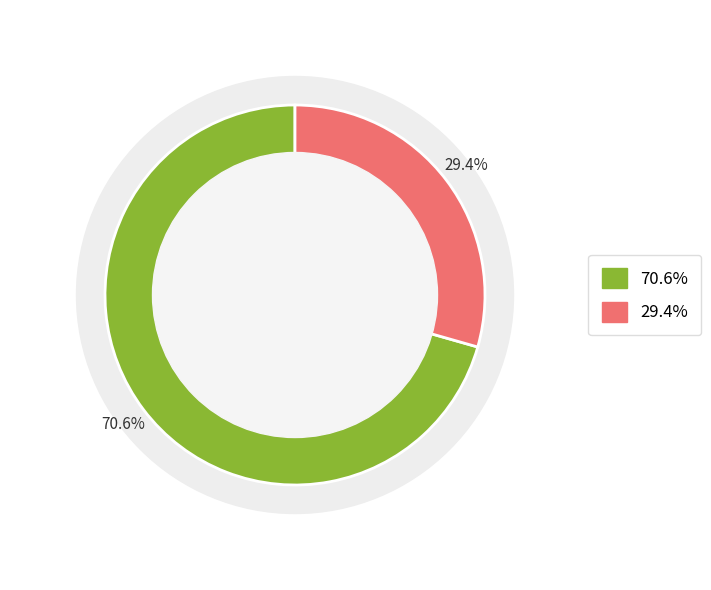

How much of the chart is everything except ftp3.ceda.ac.uk?

70.6%